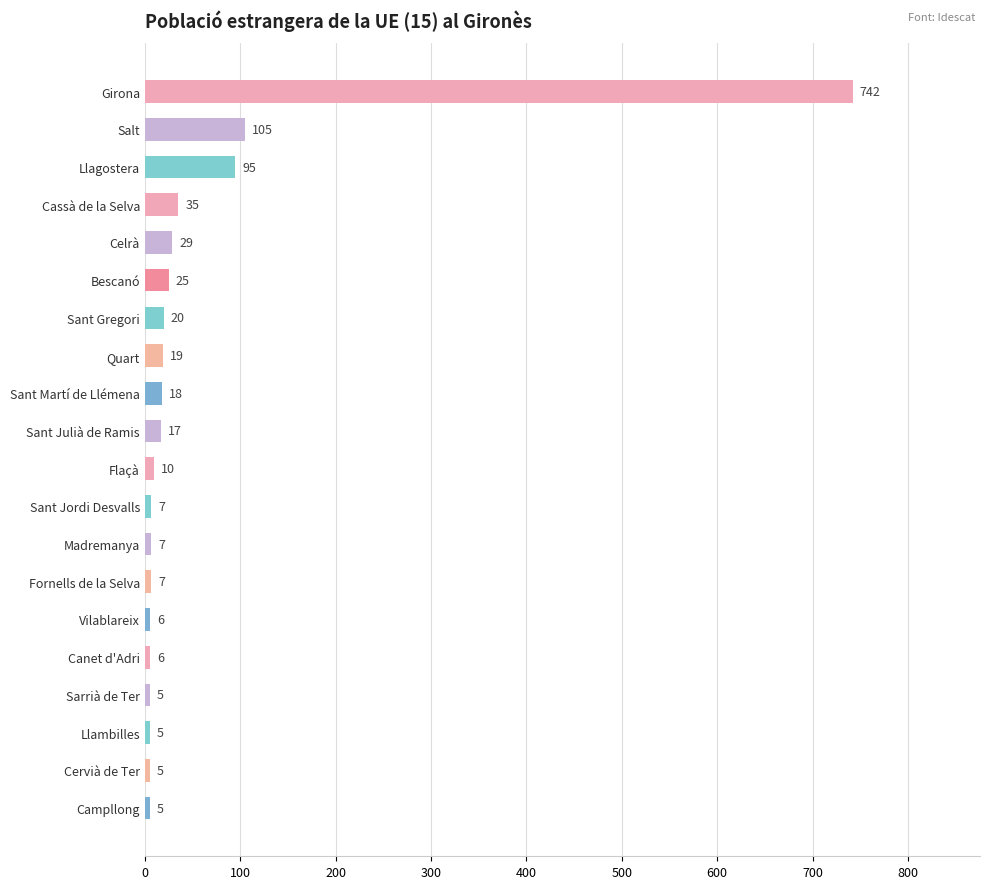

Reading top to bottom, list all the values displayed in this chart.

742	105	95	35	29	25	20	19	18	17	10	7	7	7	6	6	5	5	5	5